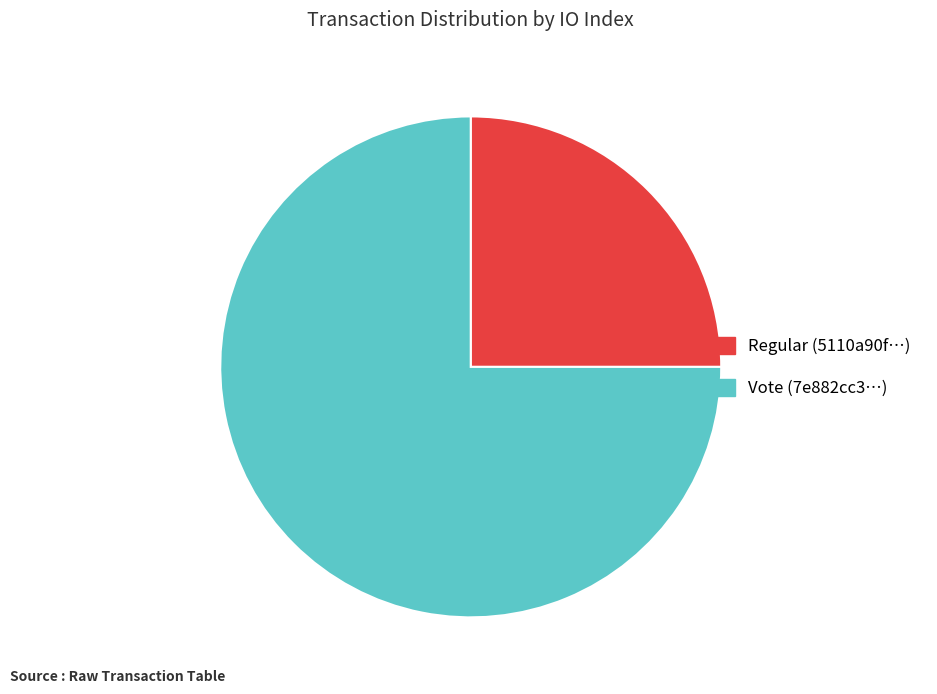

Does any single category account for the majority?

Yes